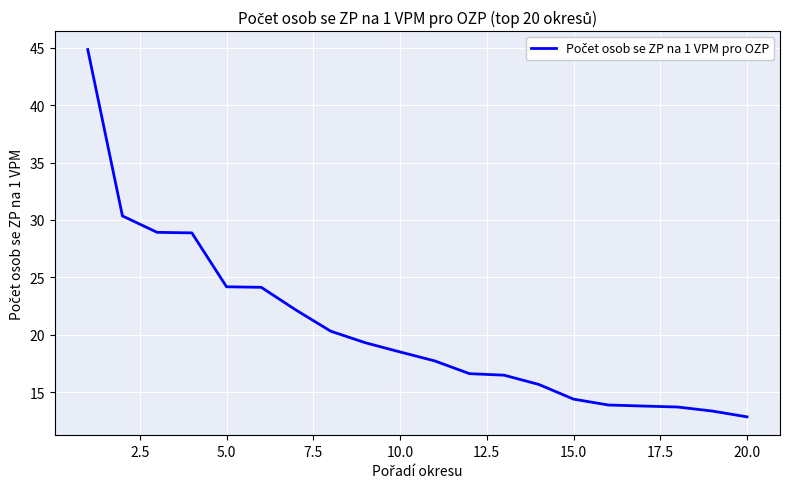

What is the difference between the maximum and minimum values?

32.0